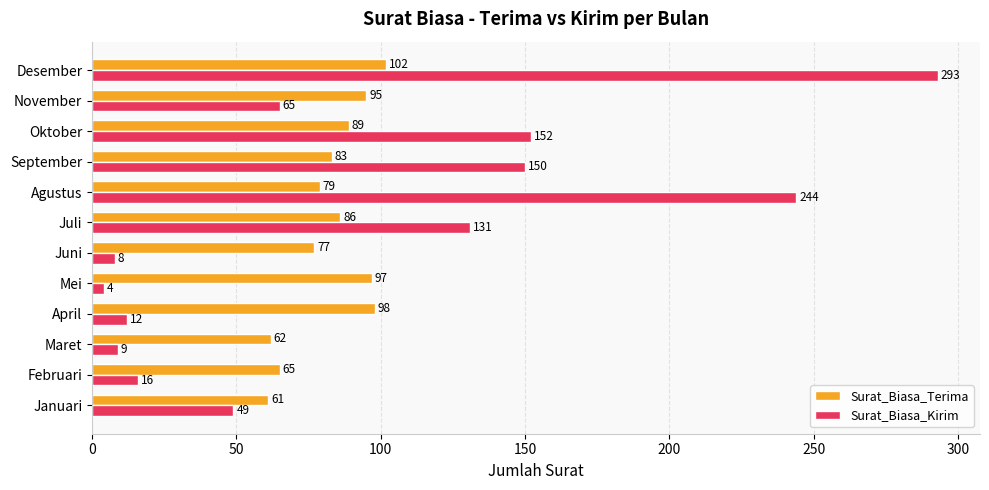

Count the number of data series in this chart.

2